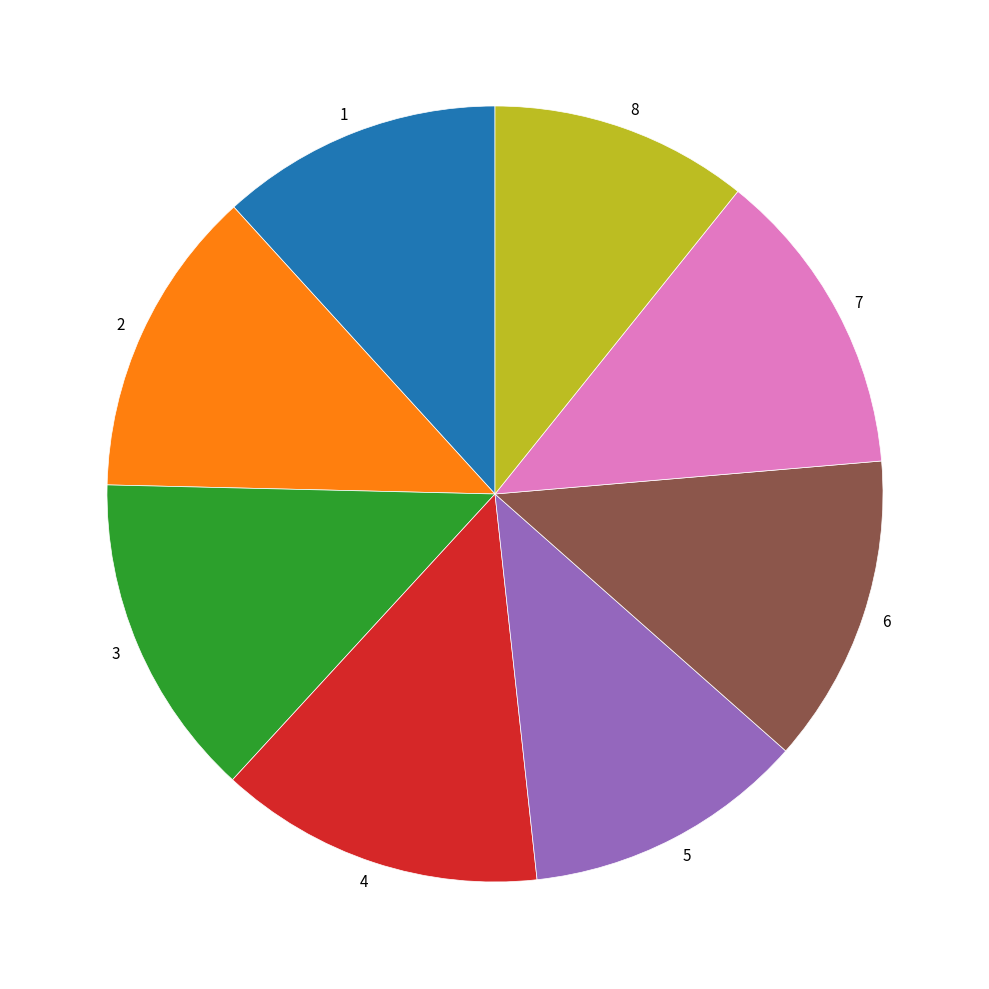

The 8 slice represents 21% of the pie. True or false?

False